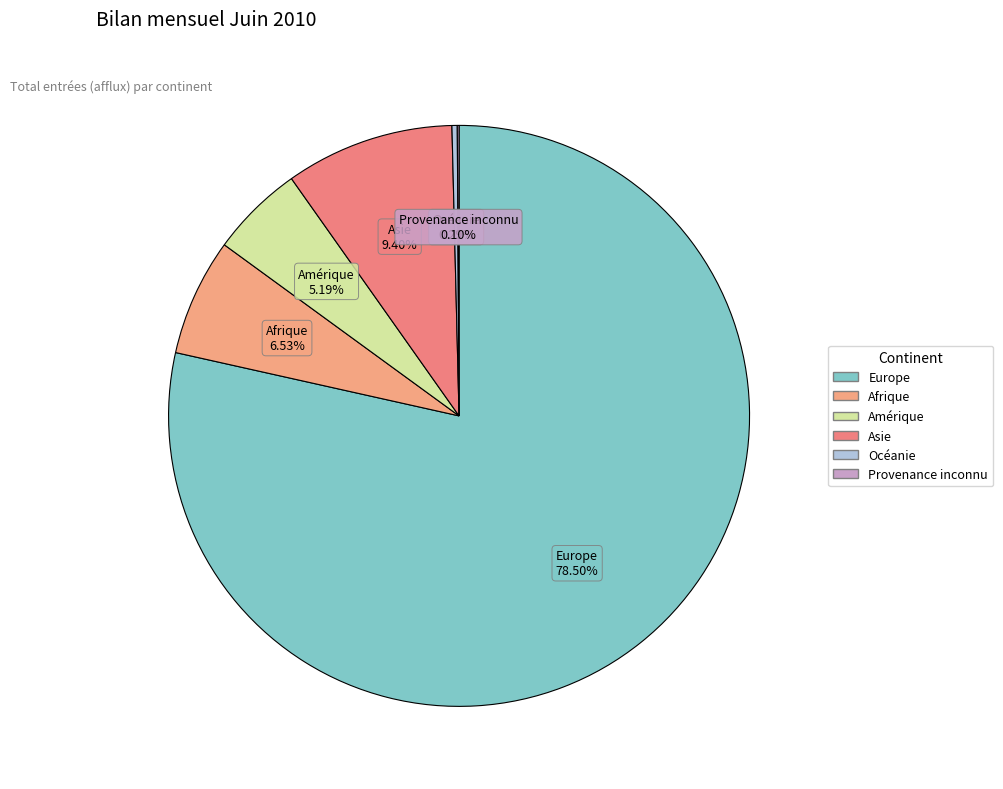

Does any single category account for the majority?

Yes